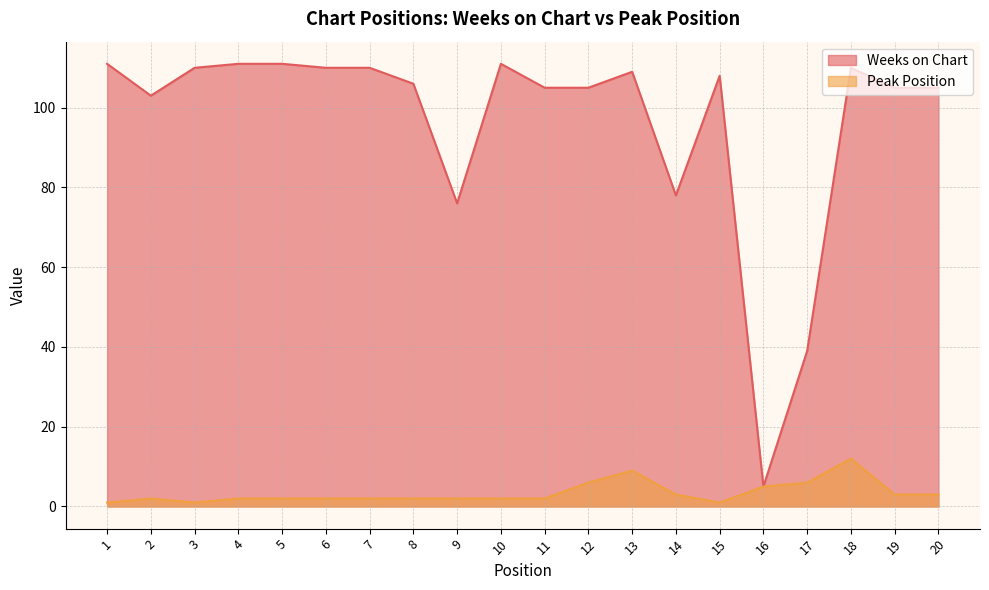

What is the greatest value displayed?

111